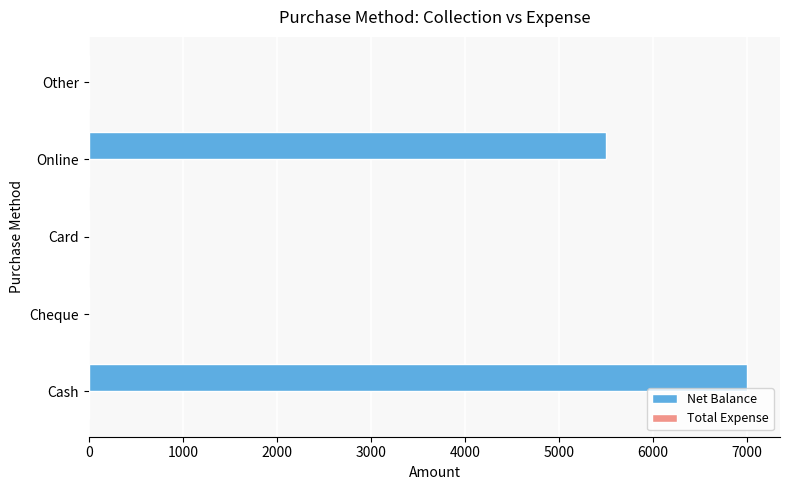

What is the maximum value shown in the chart?

7000